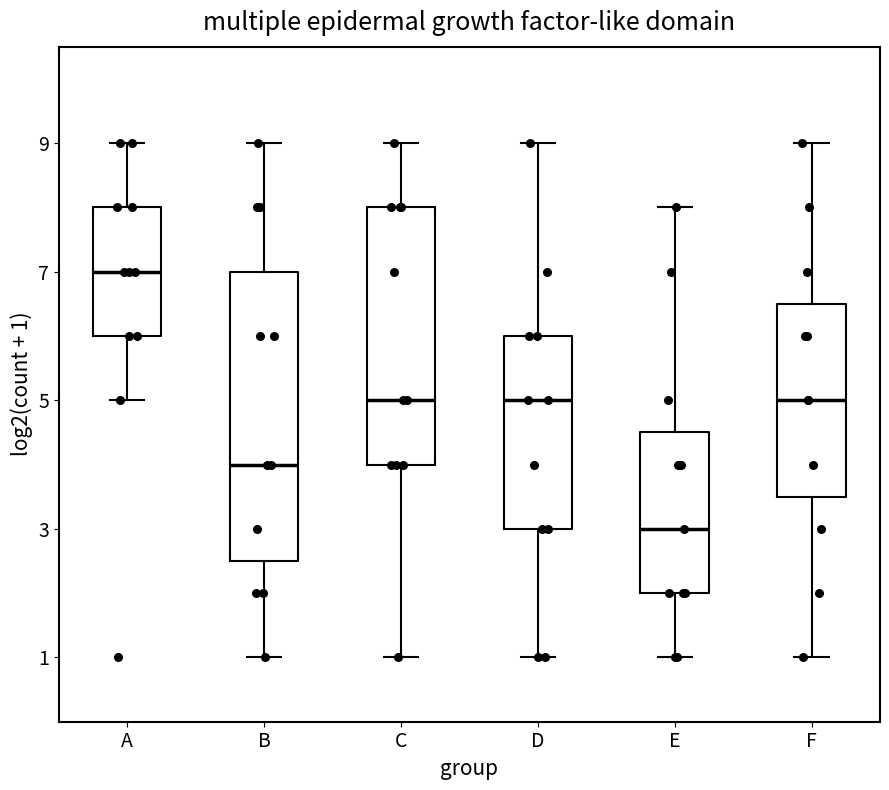

Reading left to right, transcribe this box plot: for each box, give where its median line is, the range the box spans, and where its two whiskers end, as read against the y-axis. The values are not printed on the chart, so give them approximately, as read against the axis.

A: median 7.0, box 6.0 to 8.0, whiskers 5.0 to 9.0
B: median 4.0, box 2.6 to 7.0, whiskers 1.0 to 9.0
C: median 5.0, box 4.0 to 8.0, whiskers 1.0 to 9.0
D: median 5.0, box 3.0 to 6.0, whiskers 1.0 to 9.0
E: median 3.0, box 2.0 to 4.6, whiskers 1.0 to 8.0
F: median 5.0, box 3.6 to 6.6, whiskers 1.0 to 9.0